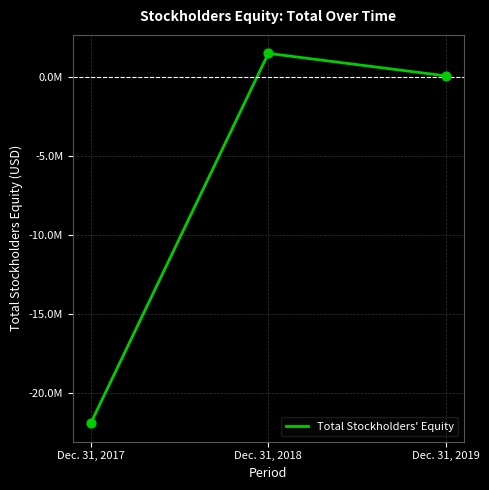

What is the change in value from Dec. 31, 2018 to Dec. 31, 2019?

-1424293